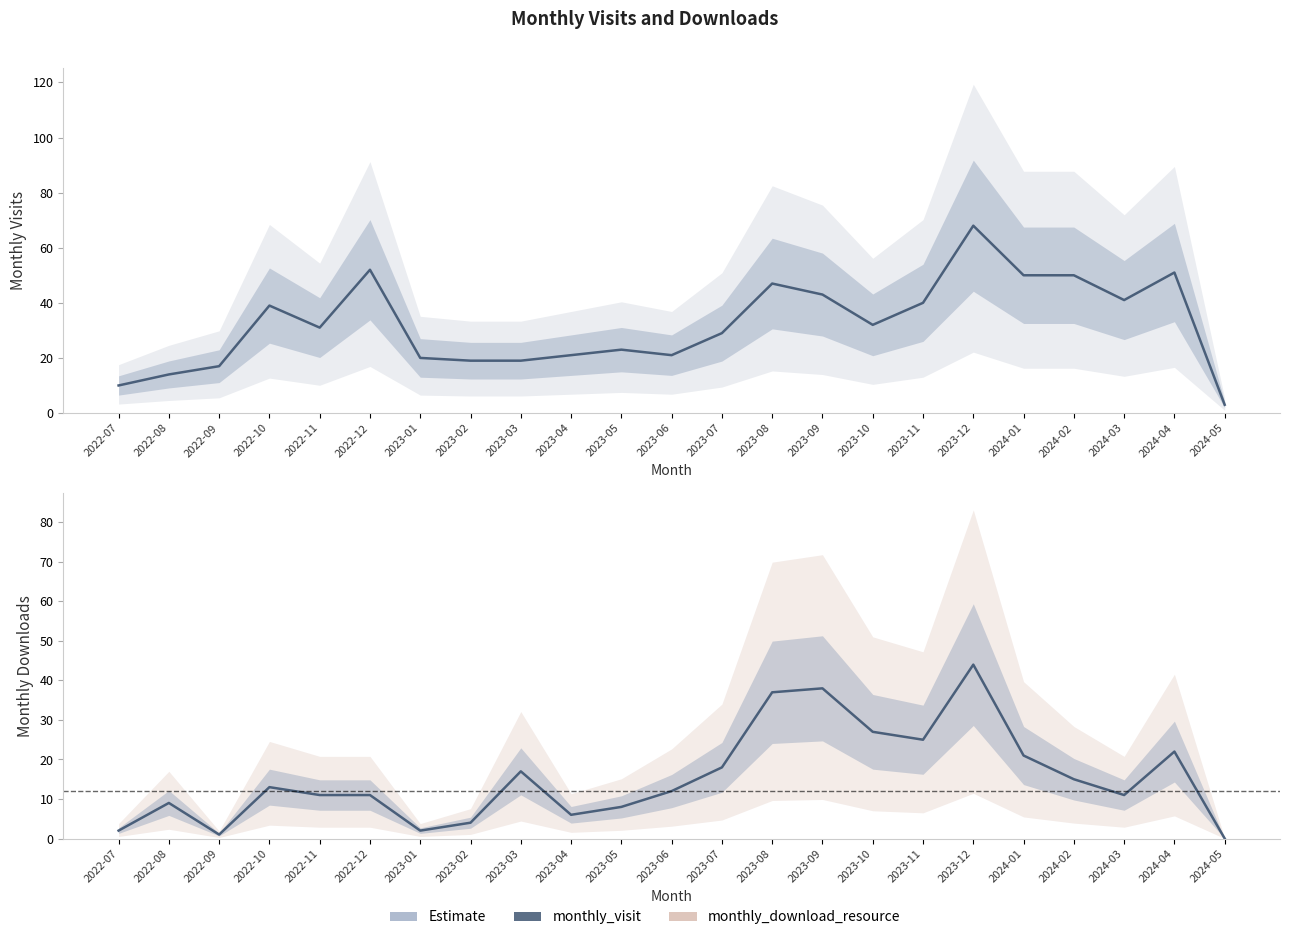

True or false: monthly_download_resource and monthly_visit cross at least once.

False